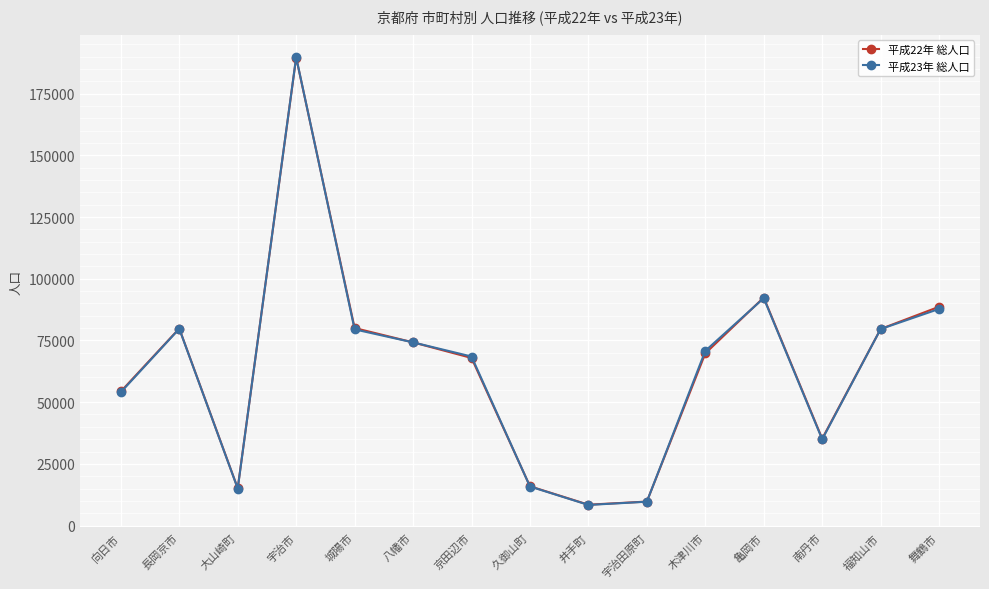

The value of 平成22年 総人口 at 長岡京市 is 79844. True or false?

True